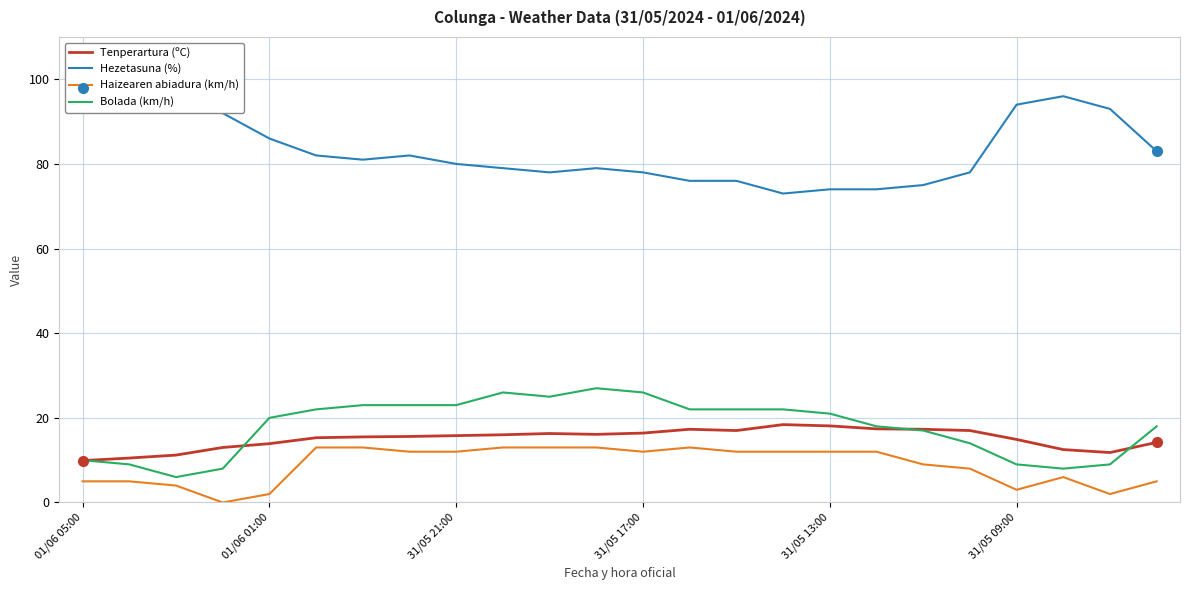

What is the approximate value of Bolada (km/h) at 7?

23.0